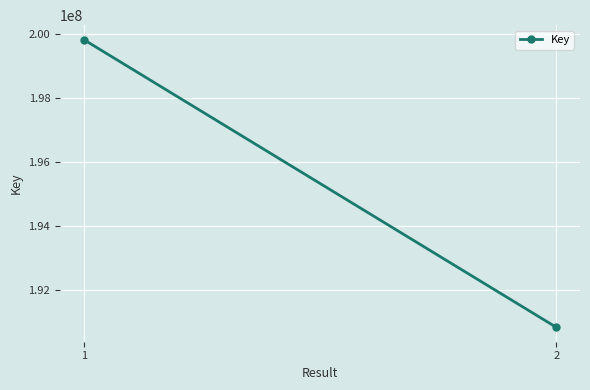

How many lines are shown in the chart?

1